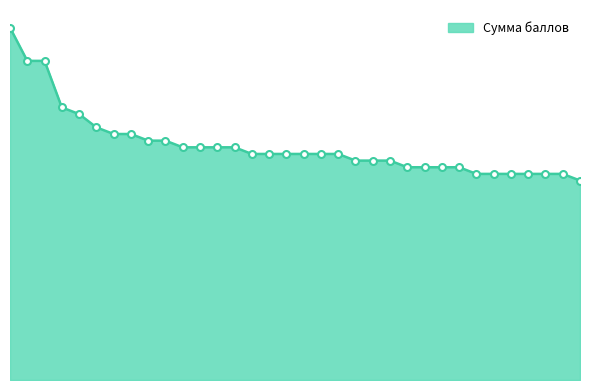

Reading left to right, list all the values displayed in this chart.

53	48	48	41	40	38	37	37	36	36	35	35	35	35	34	34	34	34	34	34	33	33	33	32	32	32	32	31	31	31	31	31	31	30